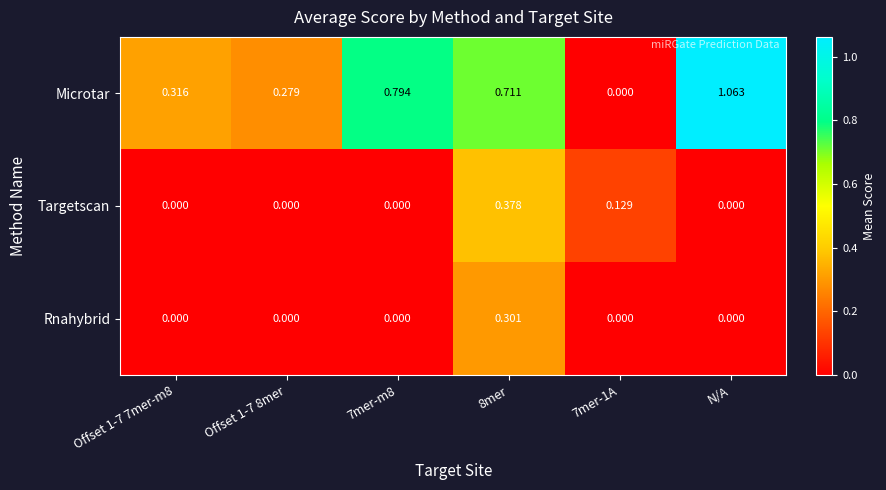

Rank the series by their maximum value, from highest to lowest.

Microtar, Targetscan, Rnahybrid